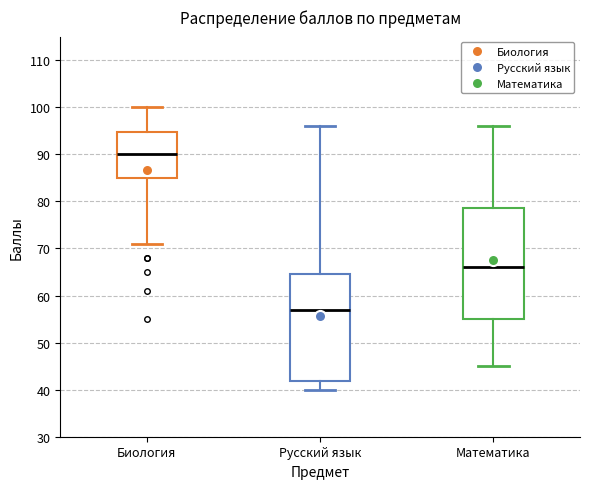

Which box's median line is the highest?

Биология